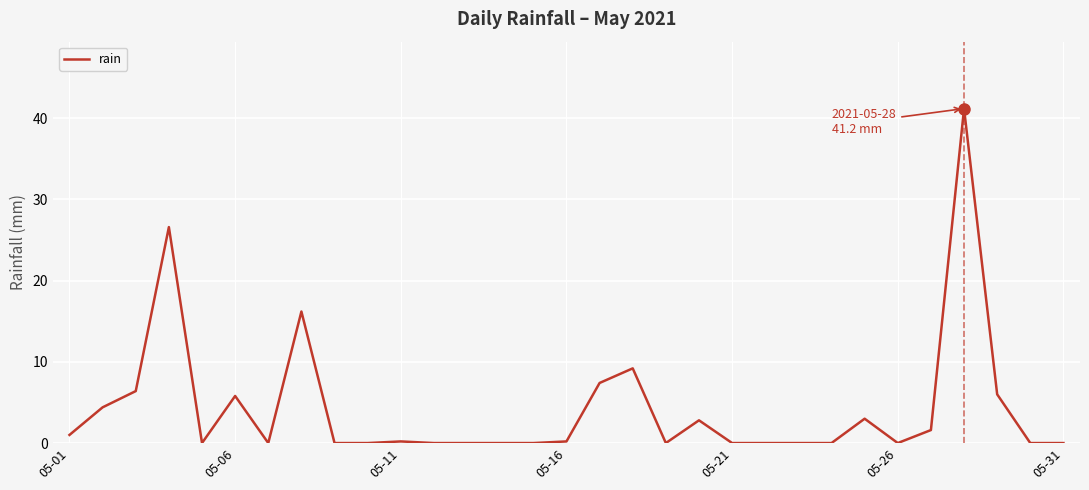

What is the average value?

4.3